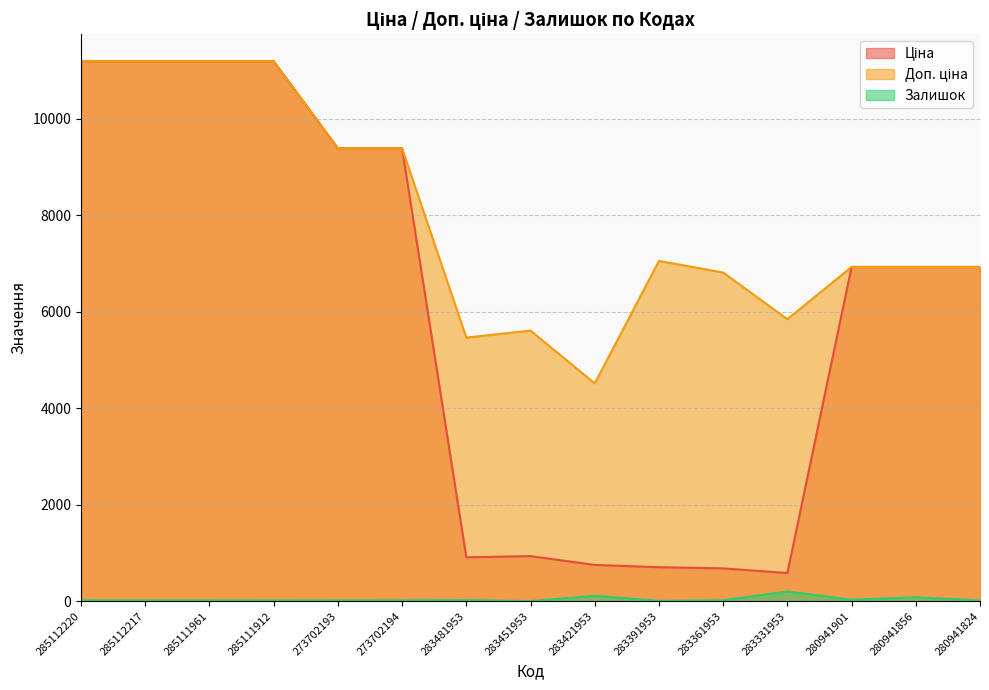

What is the maximum value for Залишок?

202.0